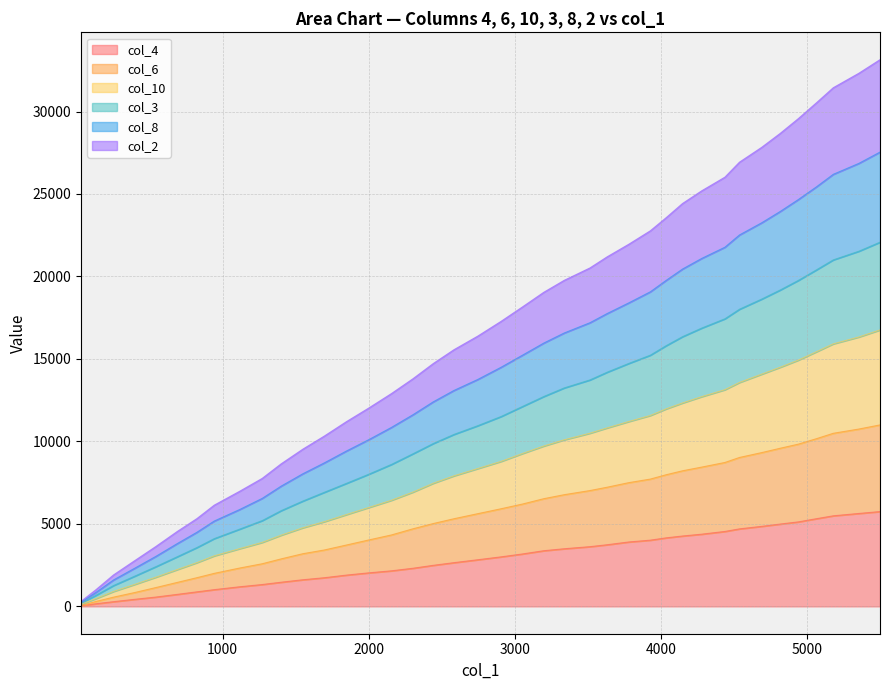

What is the sum of all col_3 values?

445173